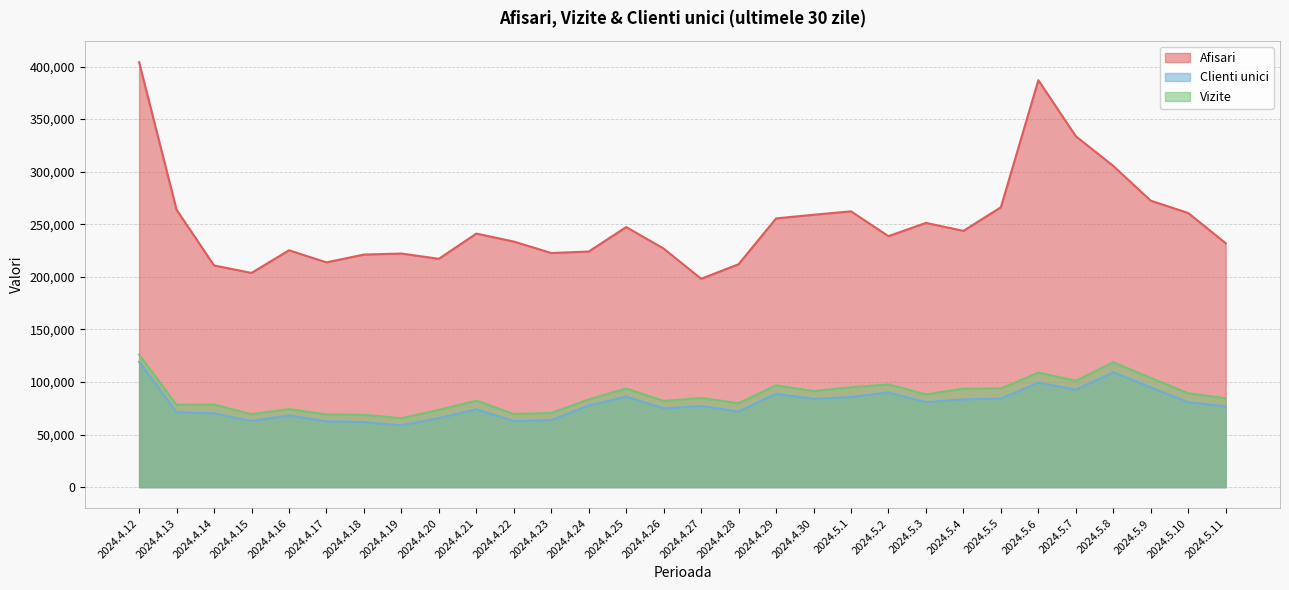

What is the lowest value of the Afisari series?

198143